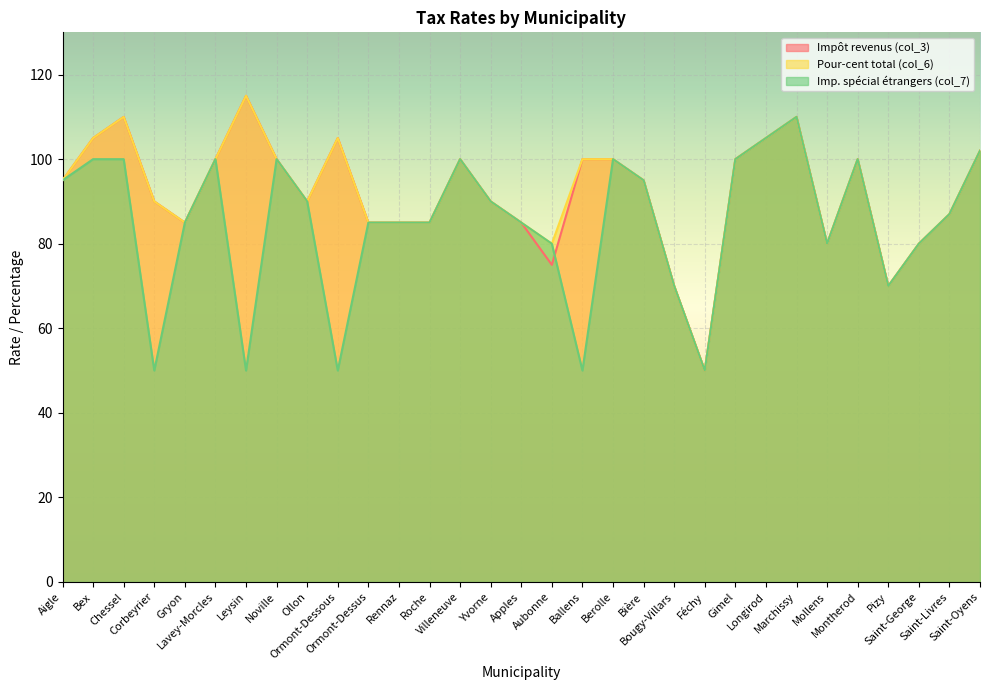

What is the approximate value of Pour-cent total (col_6) at Pizy, to the nearest 10?

70